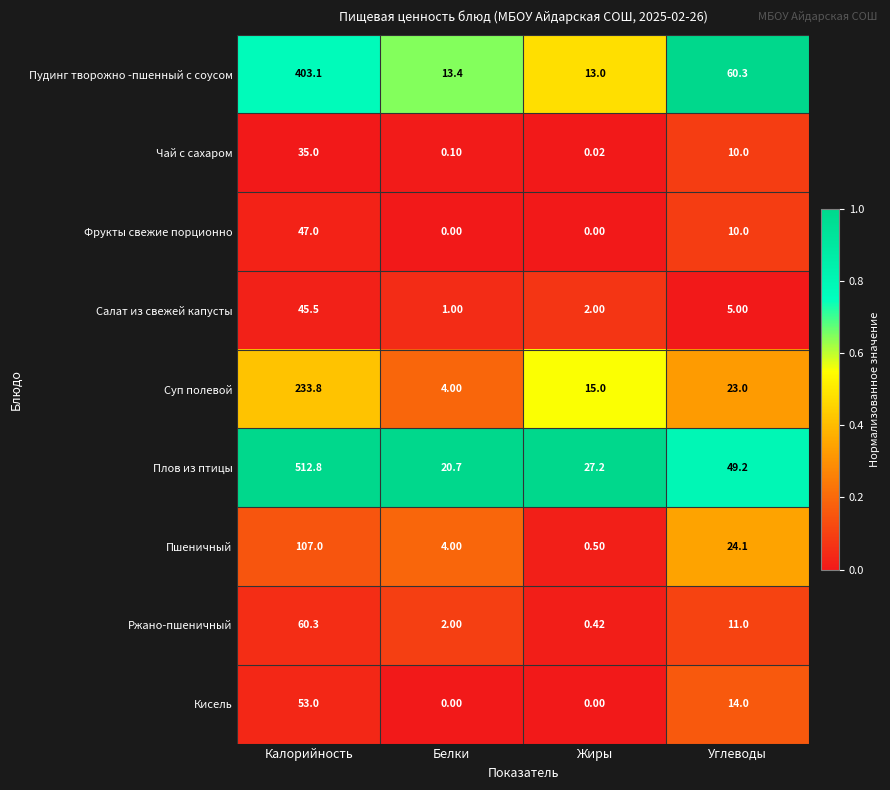

Which series has the largest total across all categories?

Плов из птицы